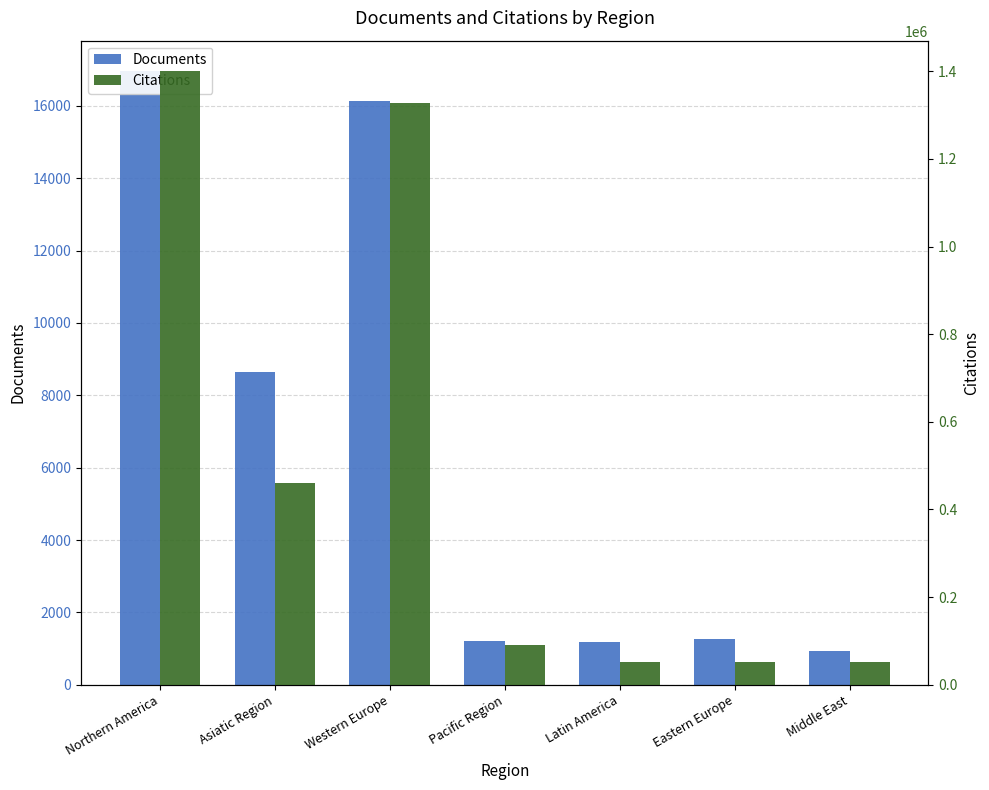

At how many categories does at least one series exceed 244962?

3